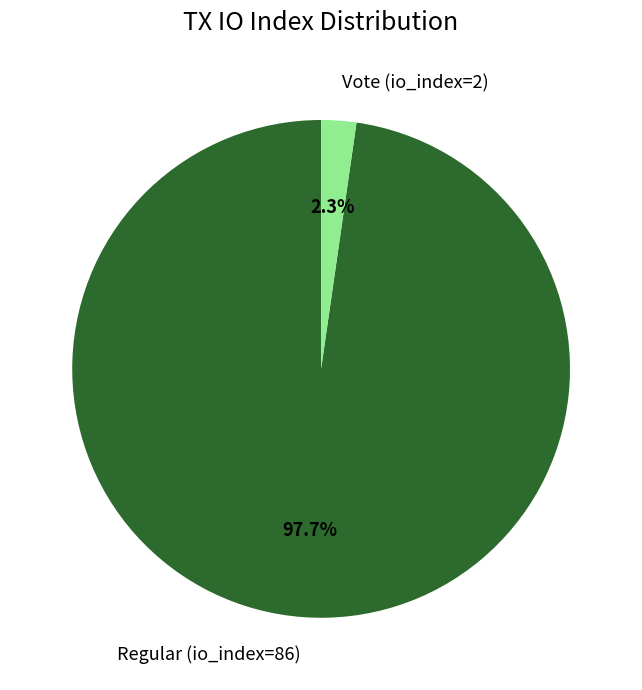

Is it true that Regular (io_index=86) is 98% of the pie?

True